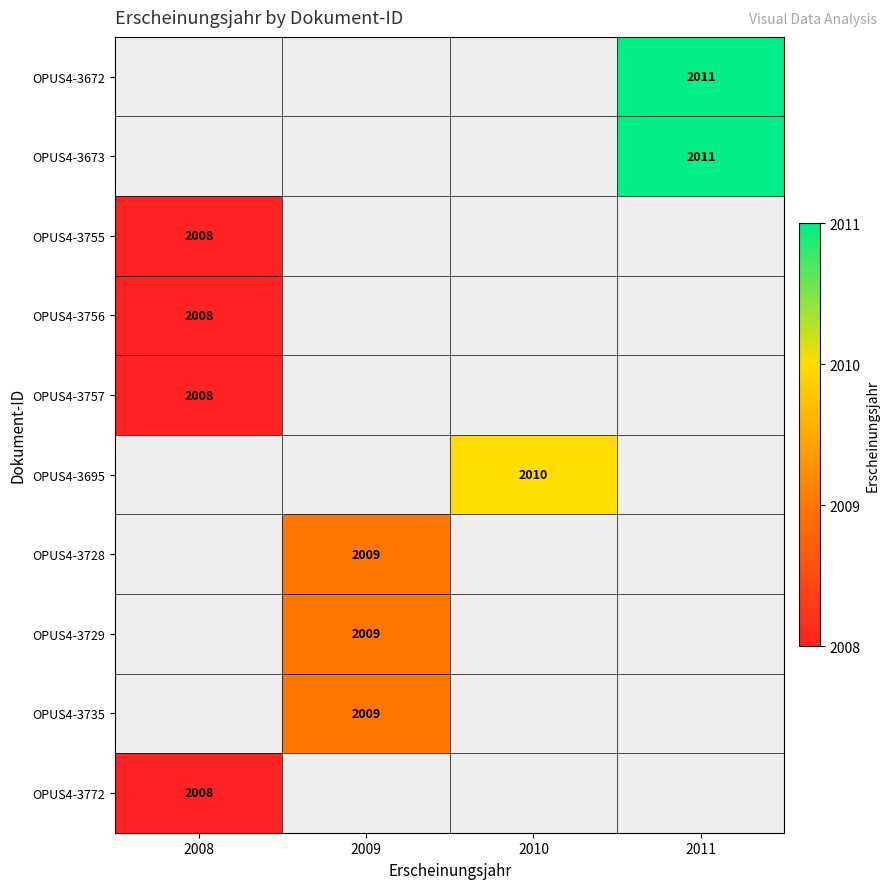

Count the number of data series in this chart.

10